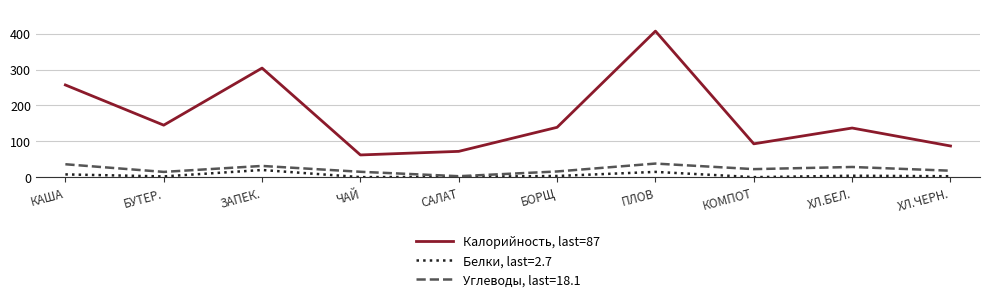

What is the spread (max minus min) of values at ПЛОВ?

392.2